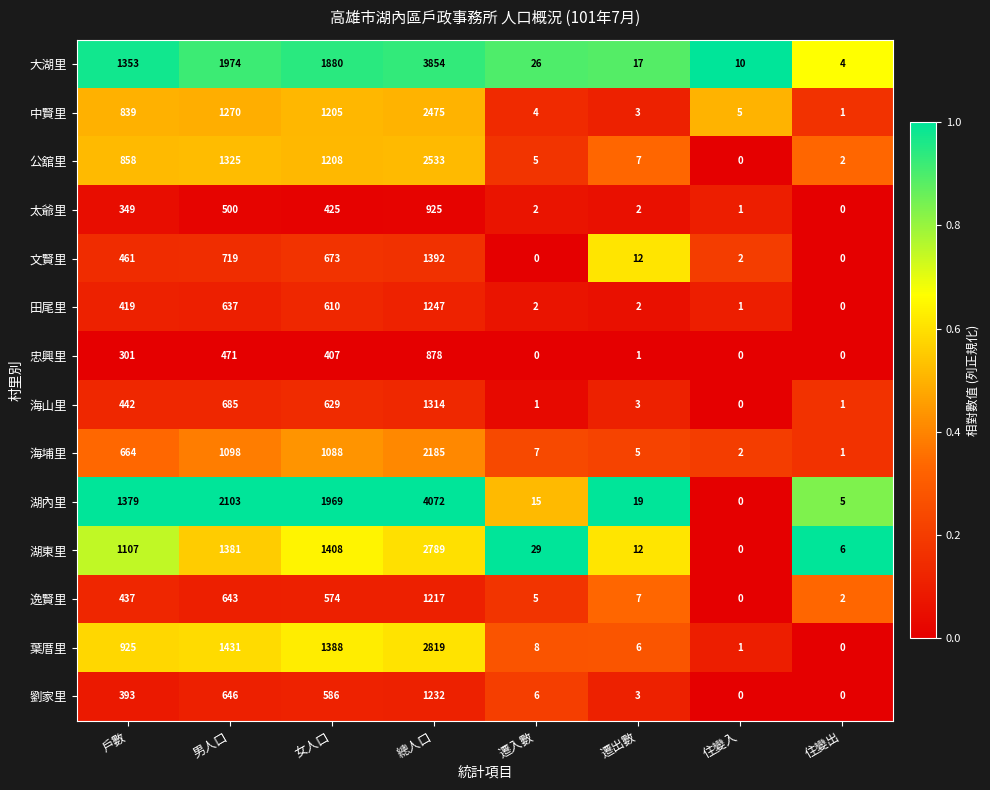

Rank the categories by 公舘里 value from highest to lowest.

總人口, 男人口, 女人口, 戶數, 遷出數, 遷入數, 住變出, 住變入